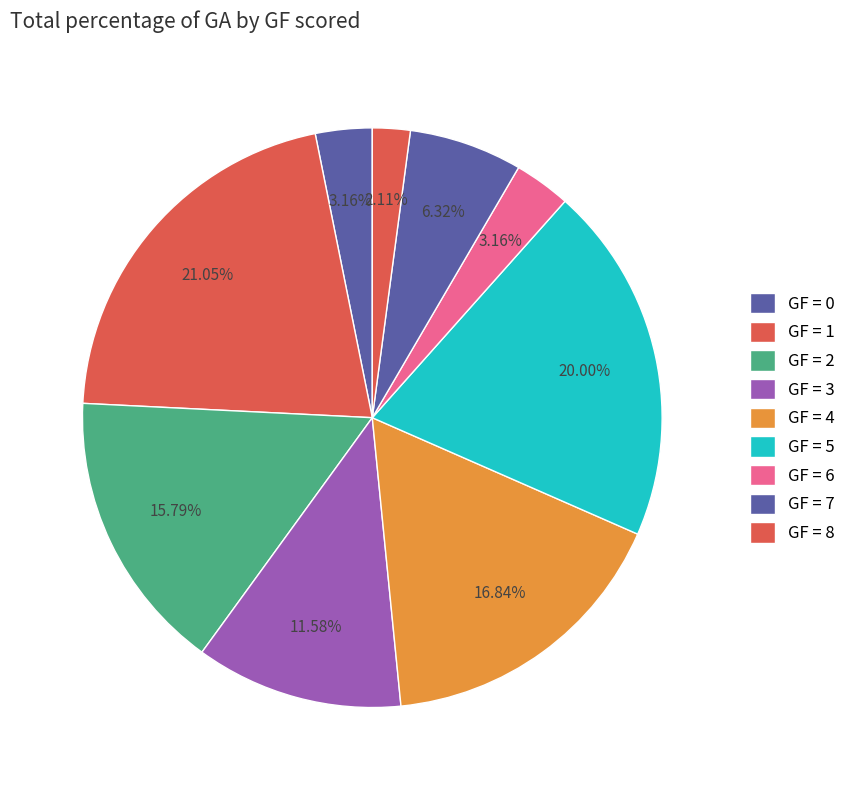

Count the number of slices in the pie.

9